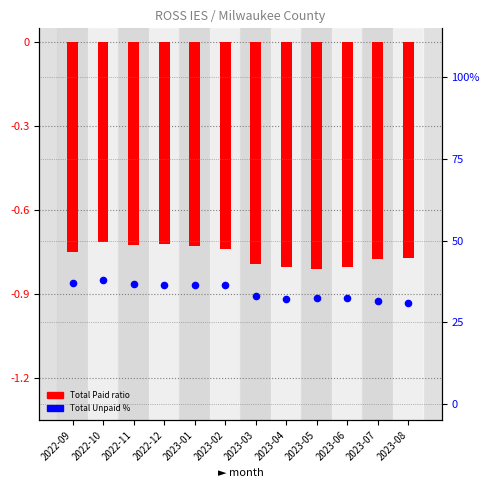

At how many categories does at least one series exceed 6?

12